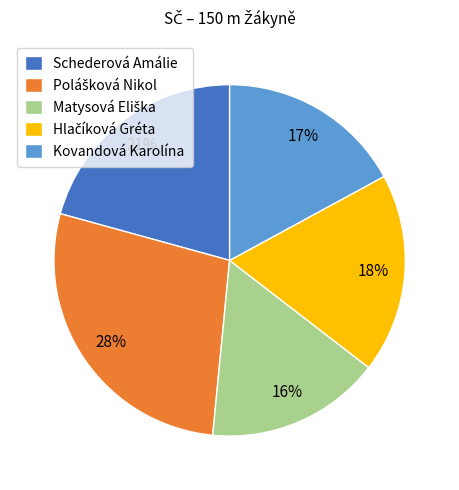

Does any single category account for the majority?

No